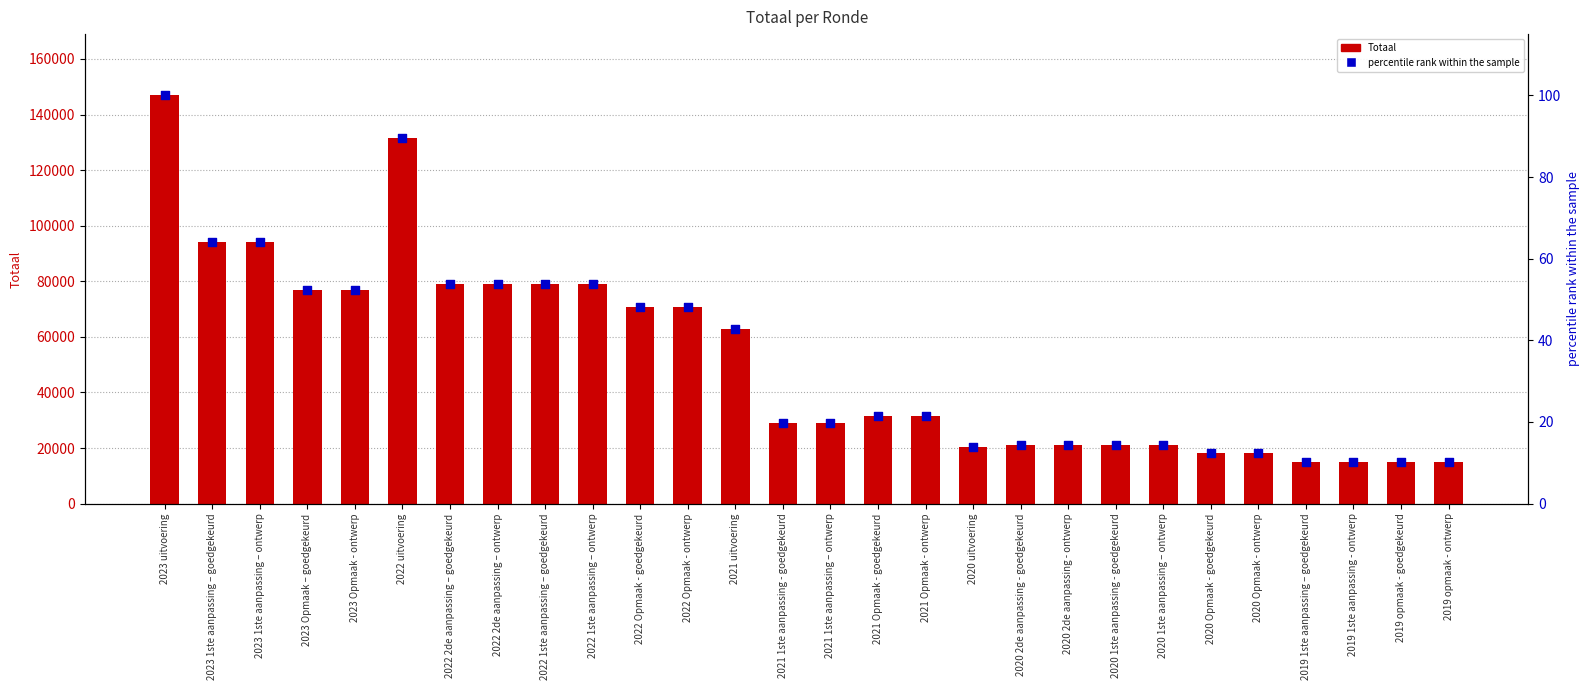

What is the total value across all series at 2023 uitvoering?

146997.0